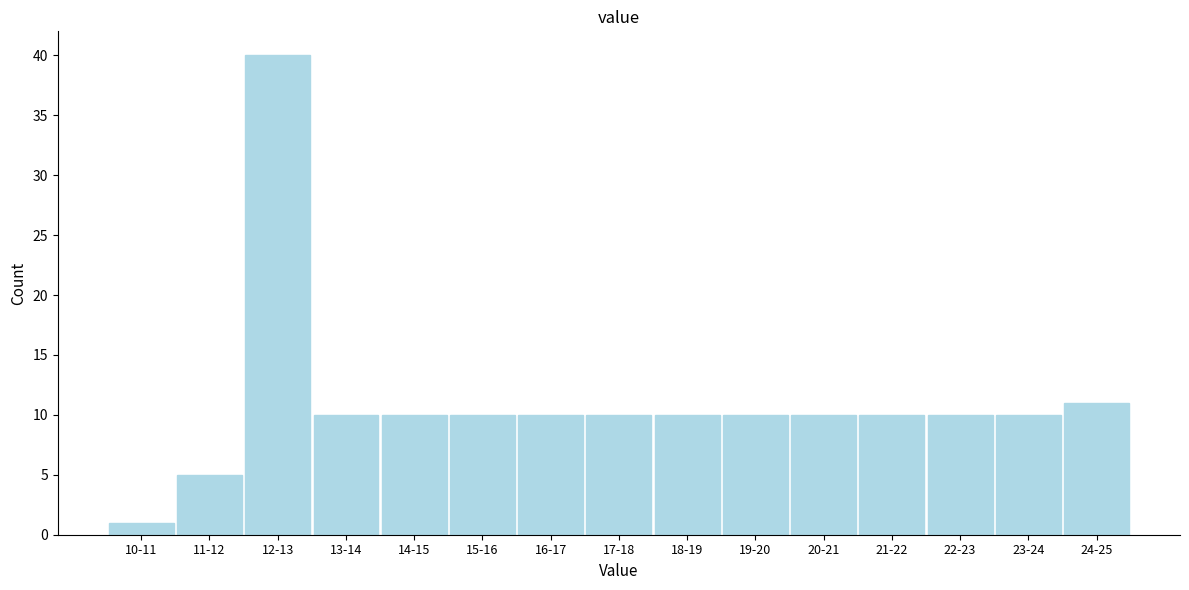

Reading left to right, list all the values displayed in this chart.

10-11=1	11-12=5	12-13=40	13-14=10	14-15=10	15-16=10	16-17=10	17-18=10	18-19=10	19-20=10	20-21=10	21-22=10	22-23=10	23-24=10	24-25=11